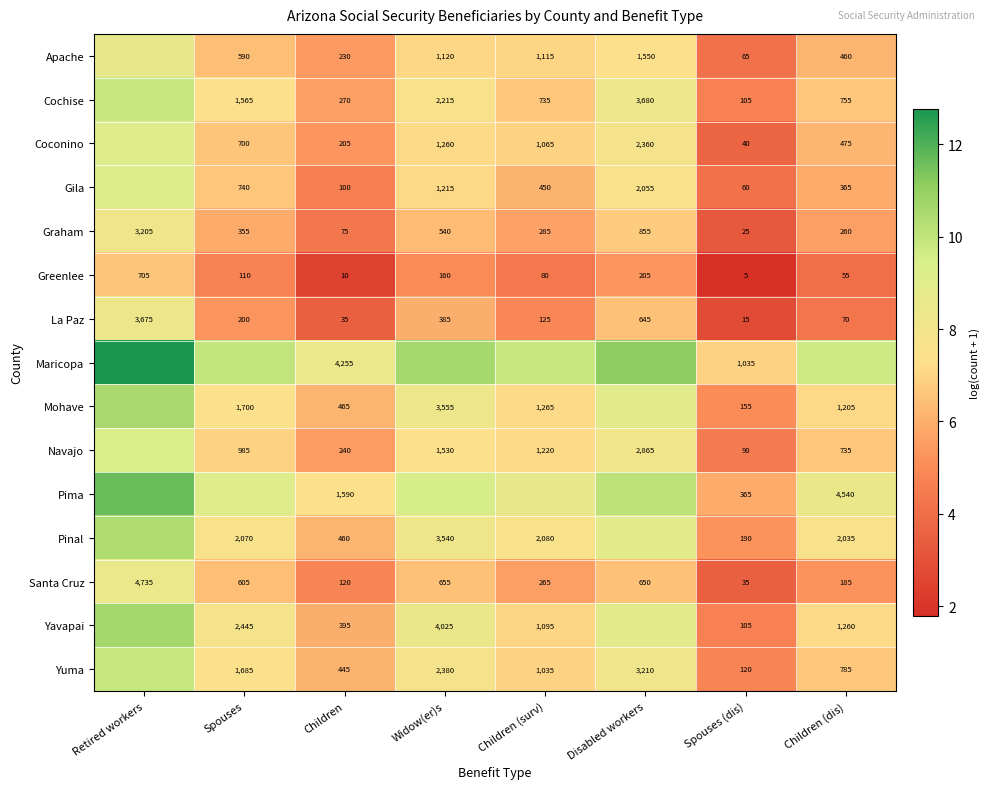

List the labels in order of La Paz value, smallest first.

Spouses (dis), Children, Children (dis), Children (surv), Spouses, Widow(er)s, Disabled workers, Retired workers